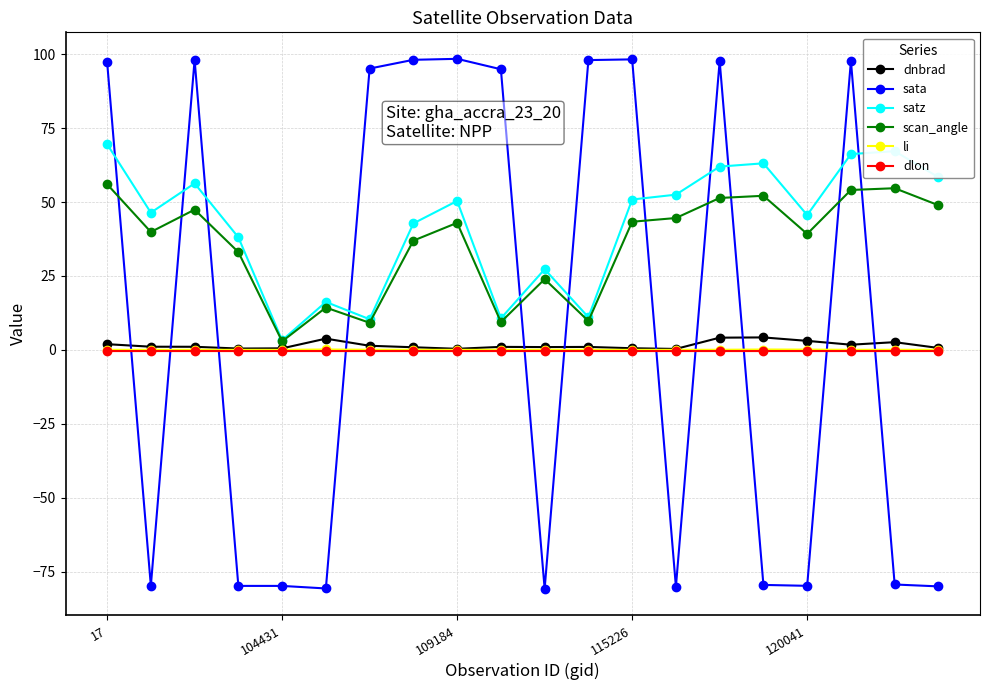

Which series has the largest range (max minus min)?

sata